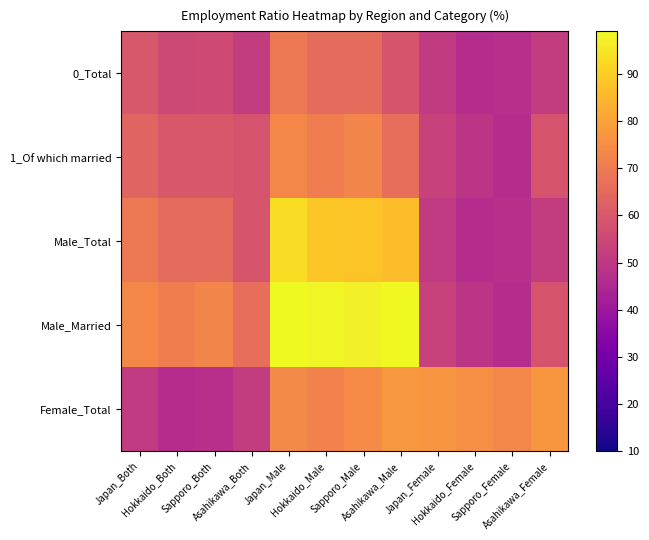

Which series has the widest spread of values?

Male_Married